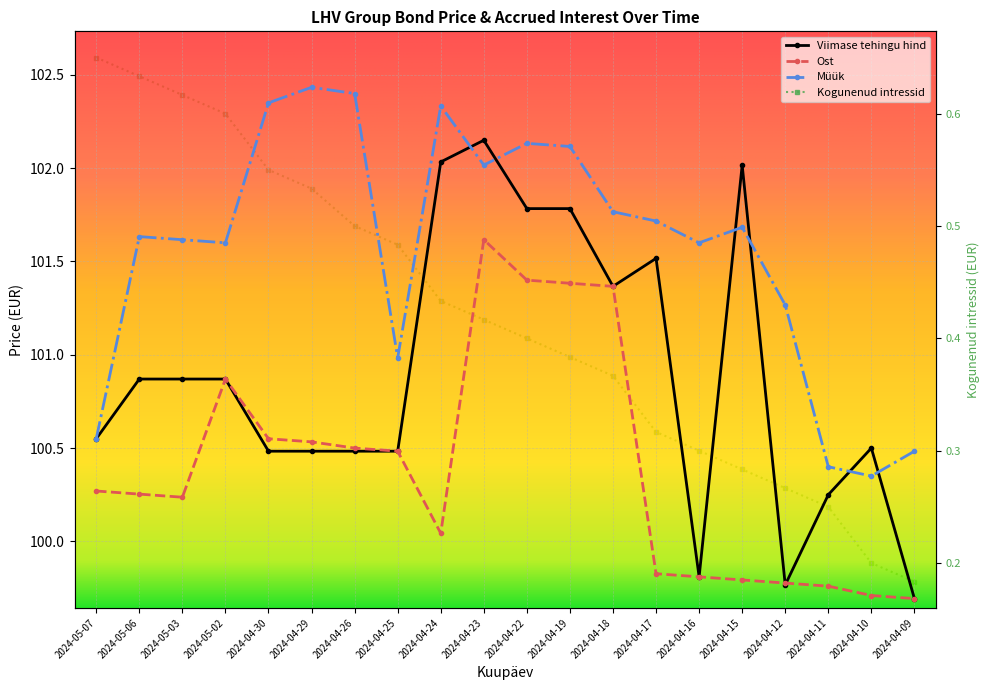

What is the difference between the highest and lowest values at 2024-04-16?

101.3